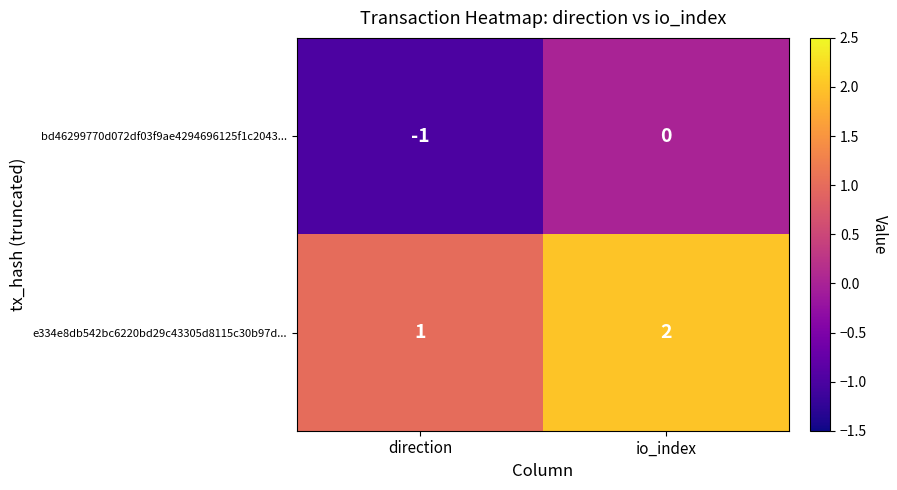

Which label corresponds to the smallest value in the chart?

direction